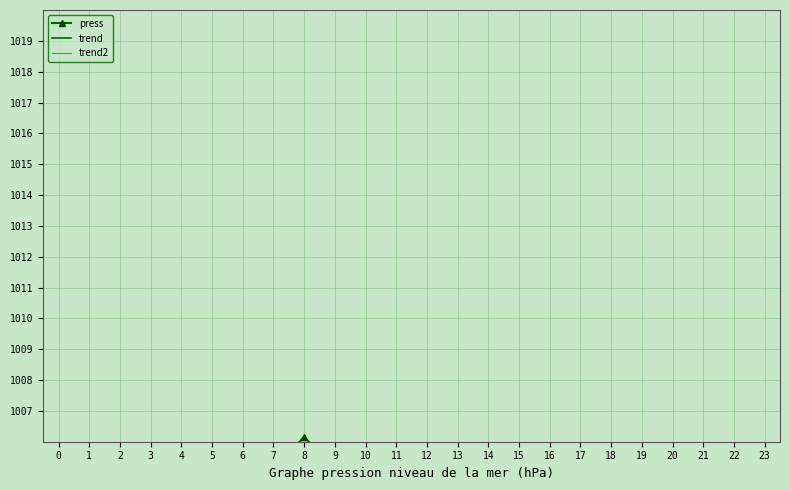

Where is the first local minimum for press?

3